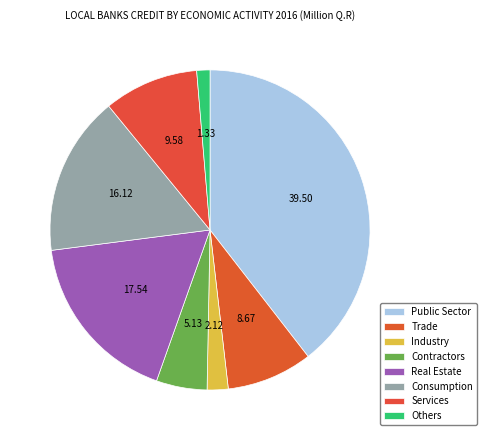

How many slices are in this pie chart?

8